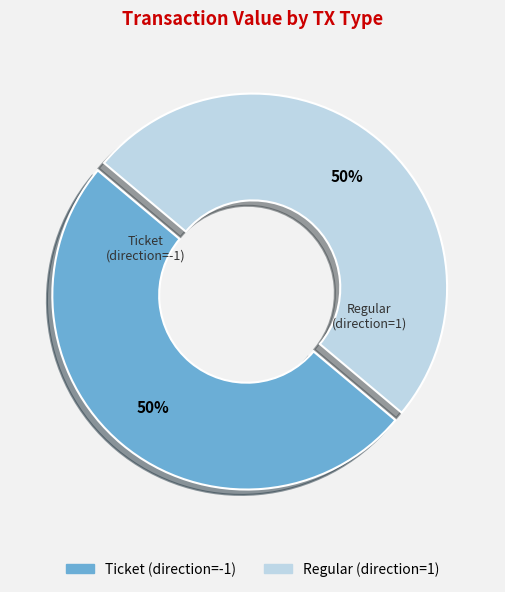

To the nearest percent, what is the difference between the Regular and Ticket slice percentages?

0%